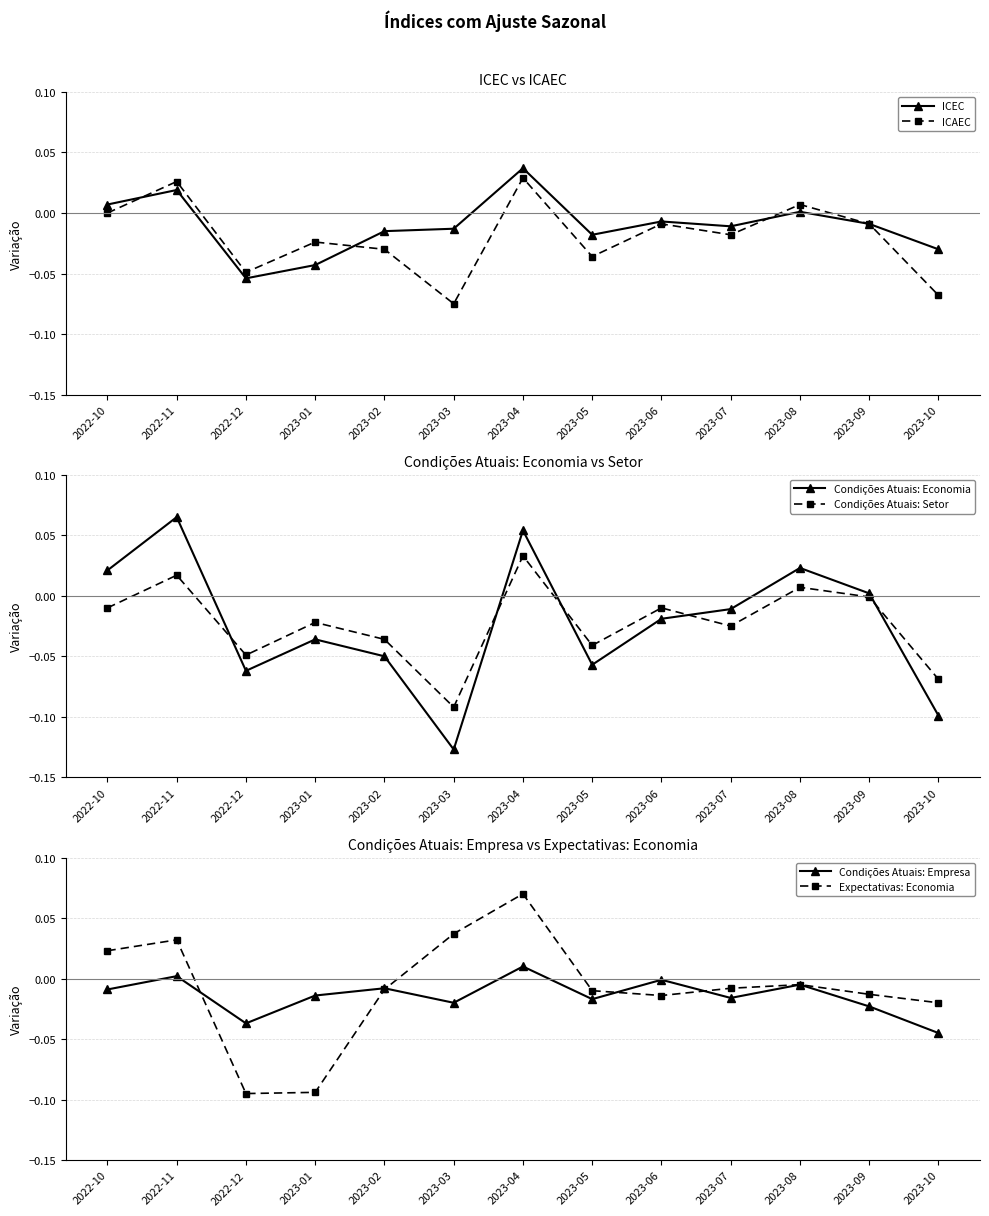

Which has a higher value, 2023-07 or 2023-04?

2023-04